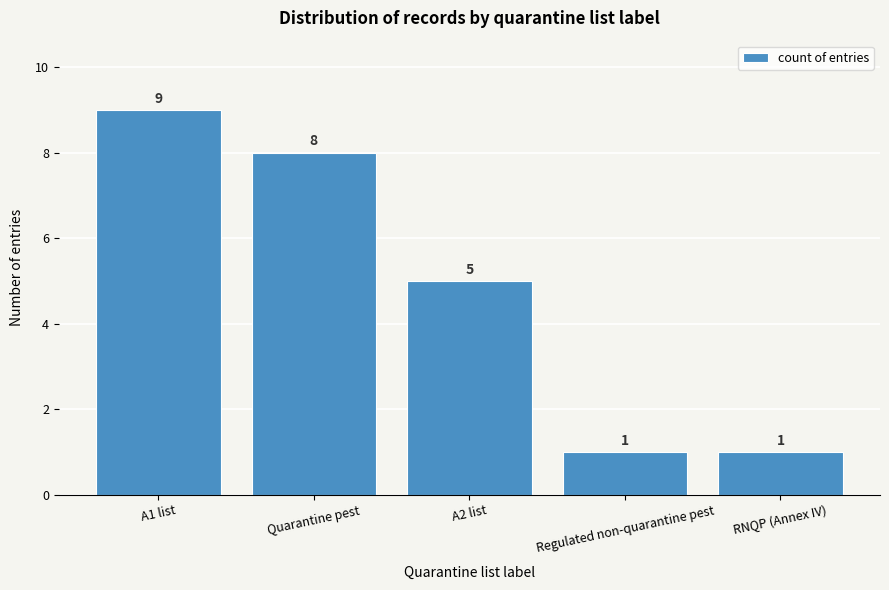

Reading right to left, what are all the values shown in this chart?

RNQP (Annex IV)=1	Regulated non-quarantine pest=1	A2 list=5	Quarantine pest=8	A1 list=9